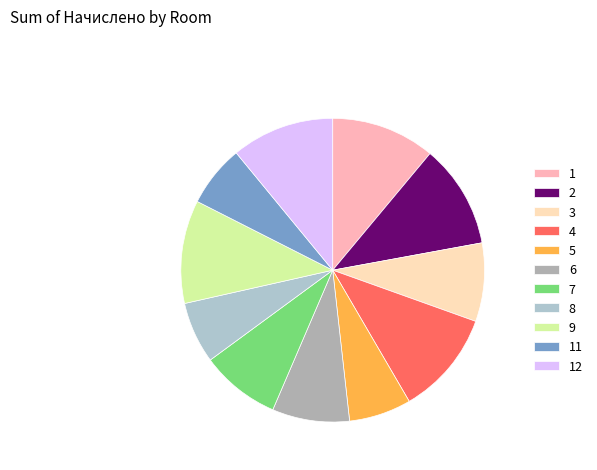

To the nearest percent, what is the average slice percentage?

9%